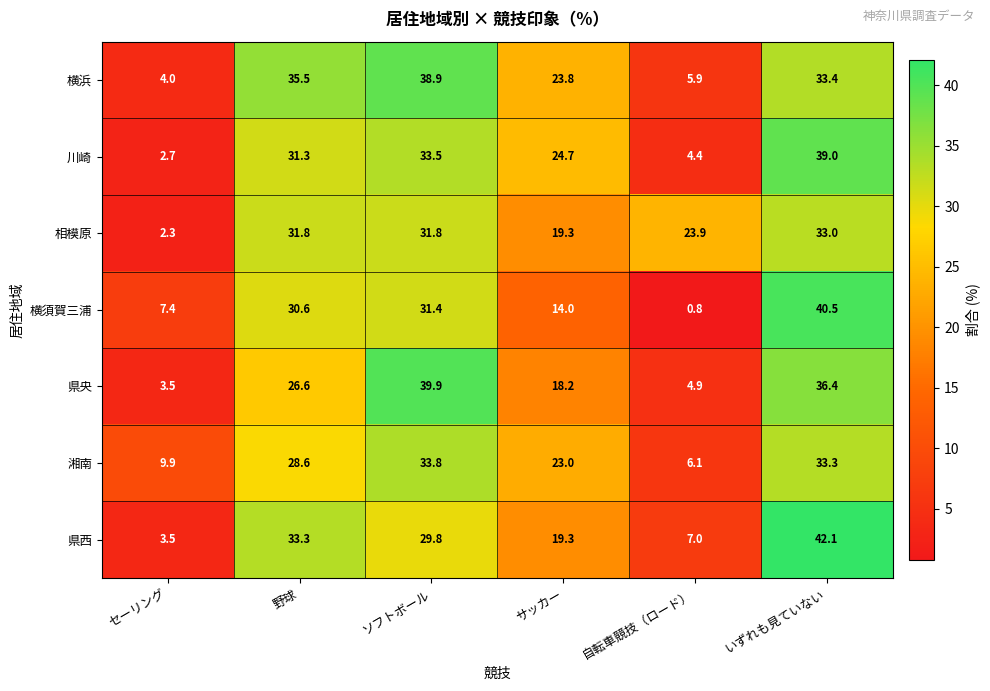

At which label does 湘南 first exceed 28?

野球